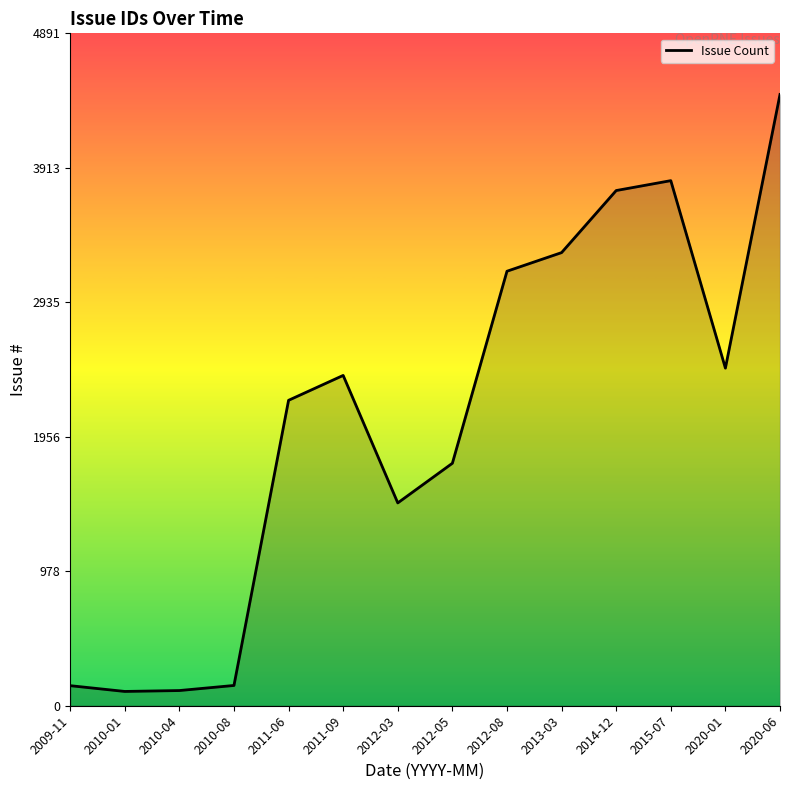

Is it true that the value at 2010-04 is 110.5?

True